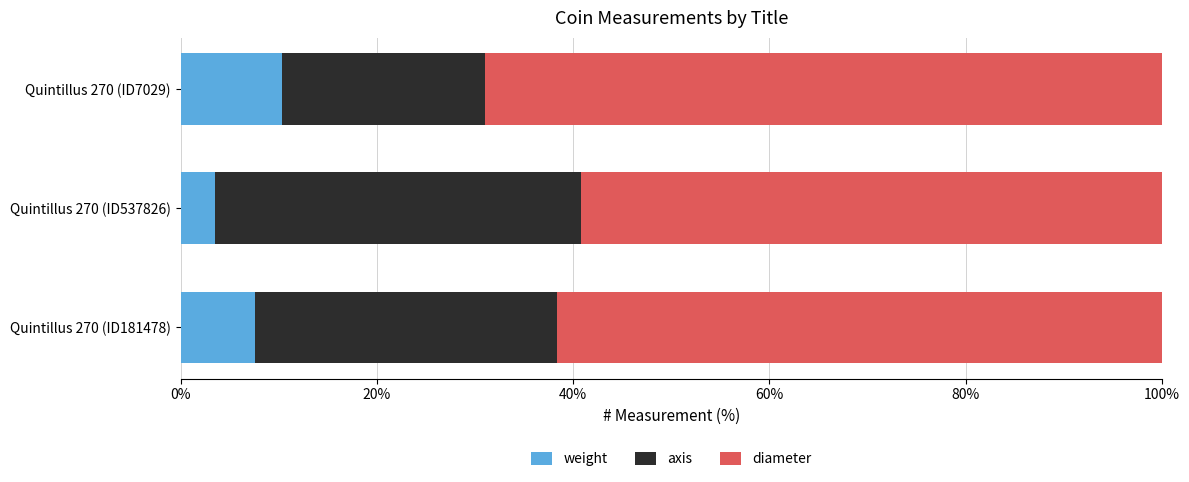

How many data points does each series have?

3